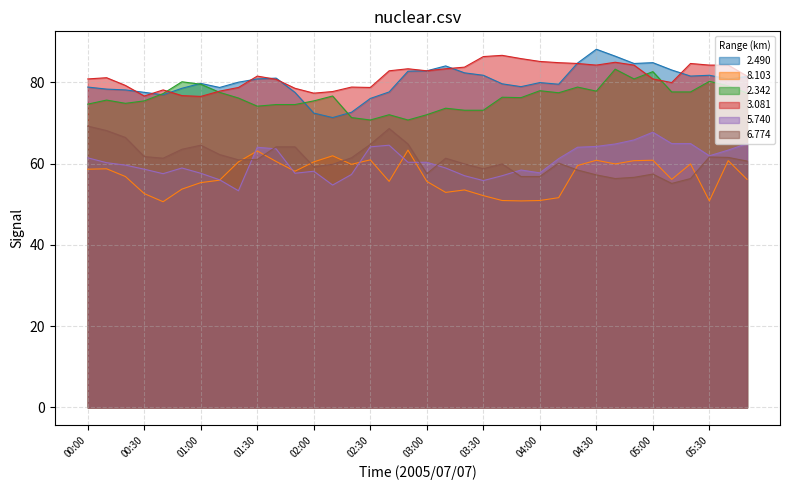

What is the sum of all 2.342 values?

2745.2